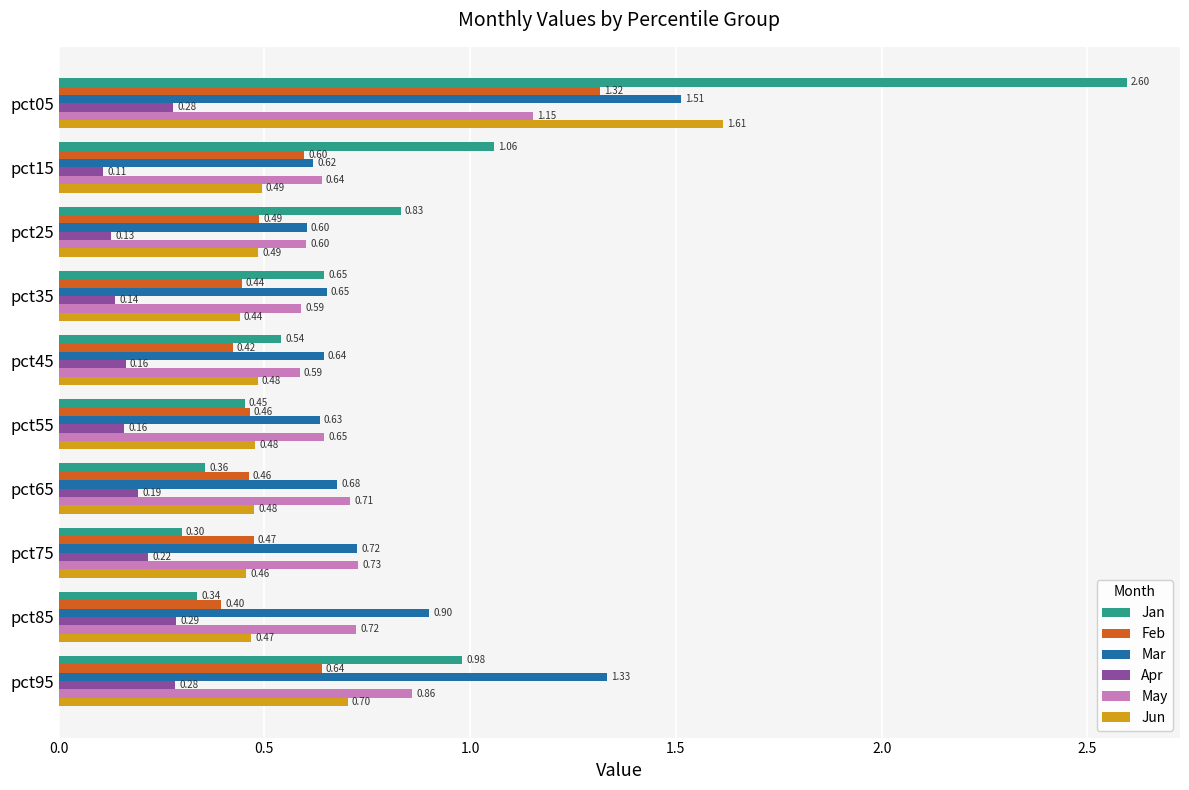

What is the maximum value shown in the chart?

2.6